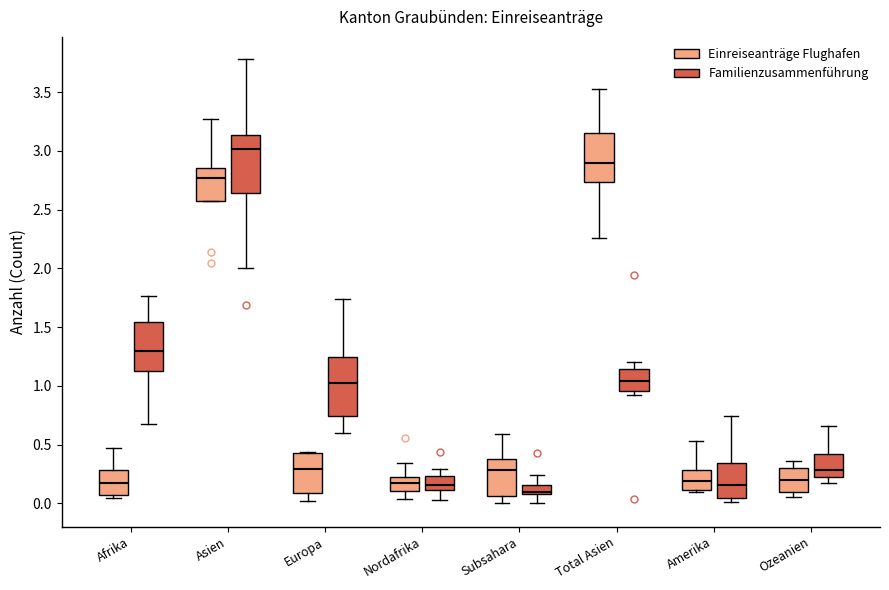

Reading left to right, transcribe this box plot: for each box, give where its median line is, the range the box spans, and where its two whiskers end, as read against the y-axis. The values are not printed on the chart, so give them approximately, as read against the axis.

Afrika (Einreiseanträge Flughafen): median 0.15, box 0.05 to 0.30, whiskers 0.05 (just below the box's lower edge) to 0.45
Afrika (Familienzusammenführung): median 1.30, box 1.15 to 1.55, whiskers 0.70 to 1.75
Asien (Einreiseanträge Flughafen): median 2.75, box 2.55 to 2.85, whiskers 2.55 to 3.25
Asien (Familienzusammenführung): median 3.00, box 2.65 to 3.15, whiskers 2.00 to 3.80
Europa (Einreiseanträge Flughafen): median 0.30, box 0.10 to 0.40, whiskers 0.00 to 0.45
Europa (Familienzusammenführung): median 1.05, box 0.75 to 1.25, whiskers 0.60 to 1.75
Nordafrika (Einreiseanträge Flughafen): median 0.15, box 0.10 to 0.20, whiskers 0.05 to 0.35
Nordafrika (Familienzusammenführung): median 0.15, box 0.10 to 0.25, whiskers 0.05 to 0.30
Subsahara (Einreiseanträge Flughafen): median 0.30, box 0.05 to 0.35, whiskers 0.00 to 0.60
Subsahara (Familienzusammenführung): median 0.10 (just above the box's lower edge), box 0.10 to 0.15, whiskers 0.00 to 0.25
Total Asien (Einreiseanträge Flughafen): median 2.90, box 2.75 to 3.15, whiskers 2.25 to 3.55
Total Asien (Familienzusammenführung): median 1.05, box 0.95 to 1.15, whiskers 0.90 to 1.20
Amerika (Einreiseanträge Flughafen): median 0.20, box 0.10 to 0.30, whiskers 0.10 (just below the box's lower edge) to 0.55
Amerika (Familienzusammenführung): median 0.15, box 0.05 to 0.35, whiskers 0.00 to 0.75
Ozeanien (Einreiseanträge Flughafen): median 0.20, box 0.10 to 0.30, whiskers 0.05 to 0.35
Ozeanien (Familienzusammenführung): median 0.30, box 0.20 to 0.40, whiskers 0.15 to 0.65